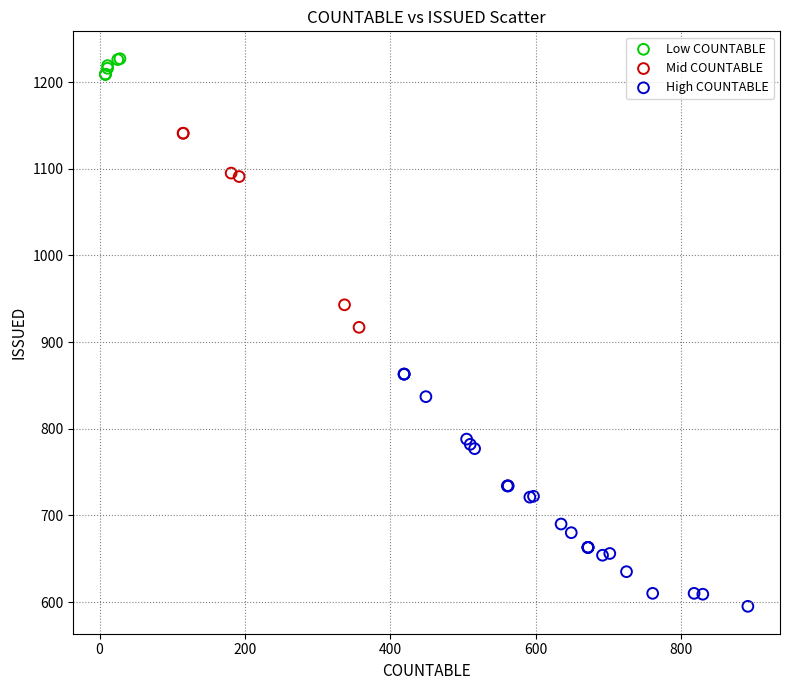

Which series has the widest spread of Y values?

High COUNTABLE